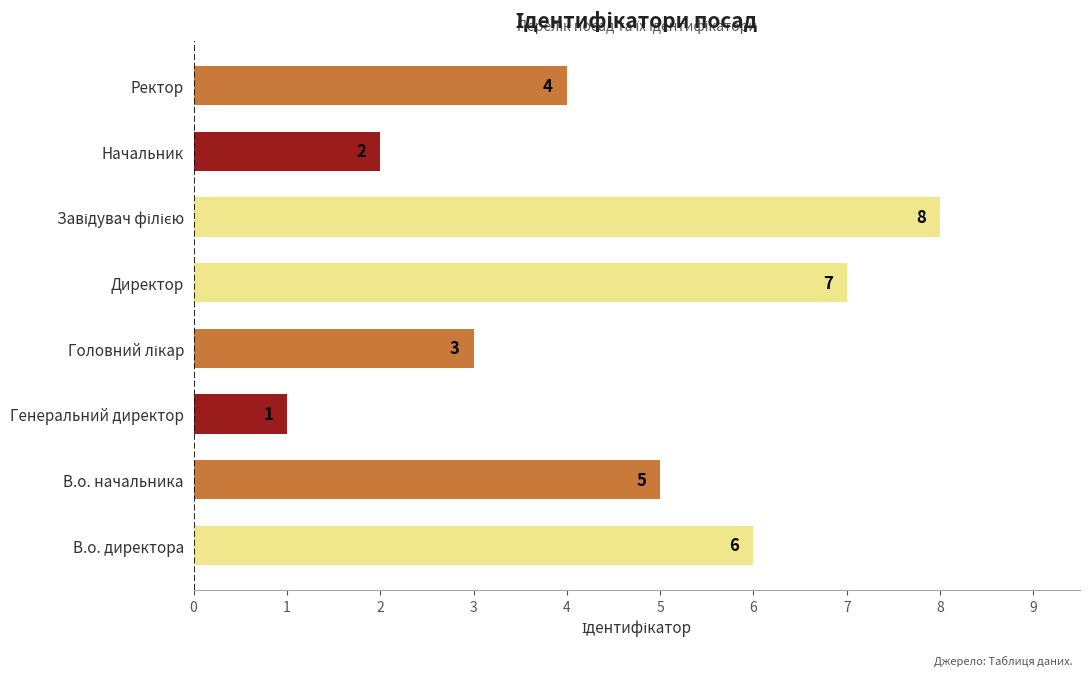

What is the minimum value shown in the chart?

1